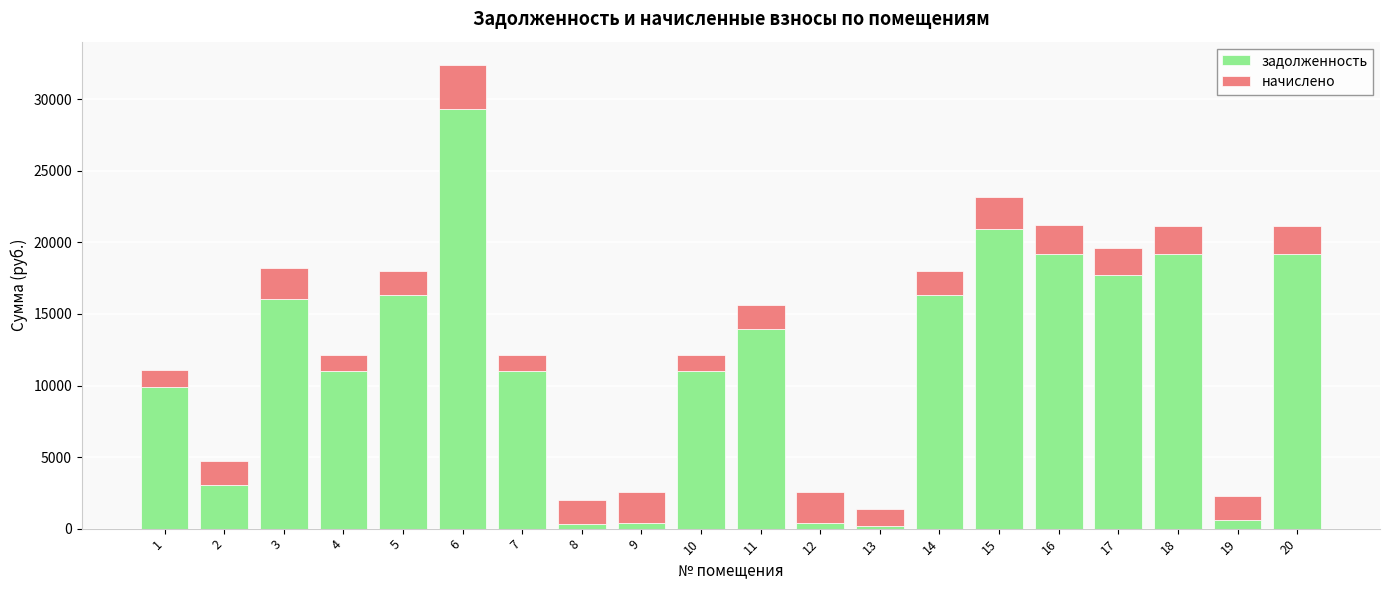

The value of задолженность at 14 is 3616.4. True or false?

False